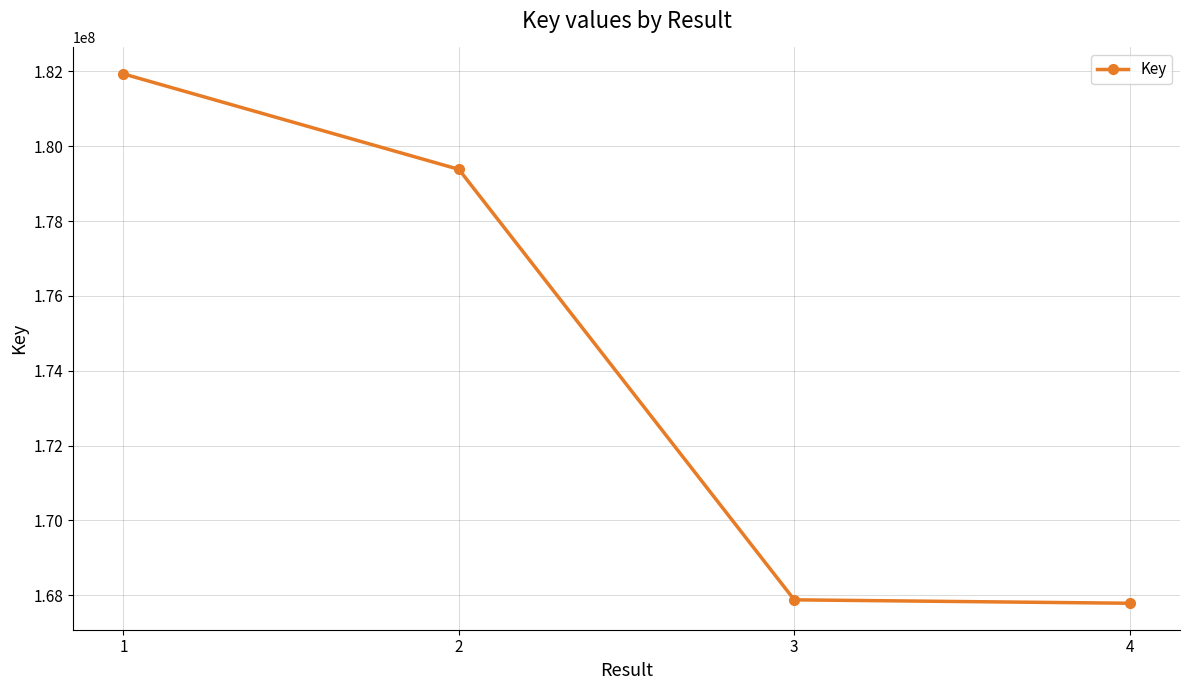

The chart shows a value of 179382862 at 2. True or false?

True